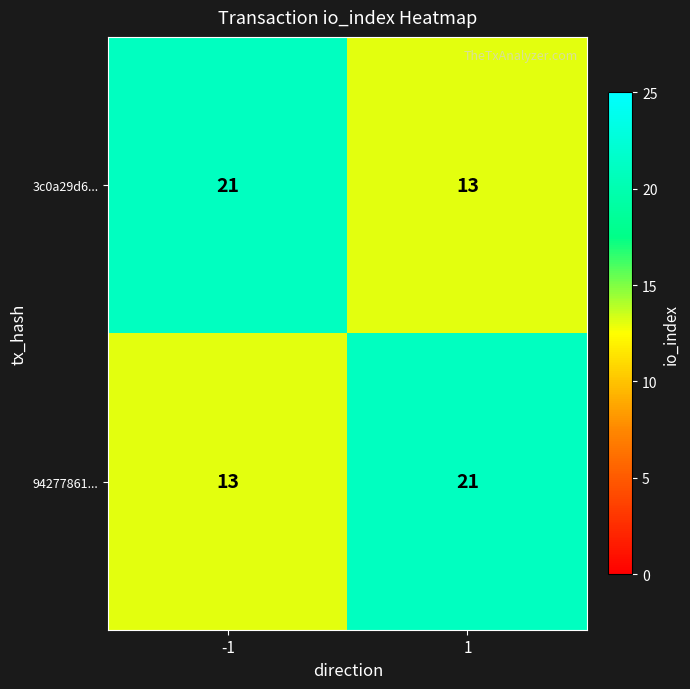

Is it true that 3c0a29d6... equals 21 at -1?

True